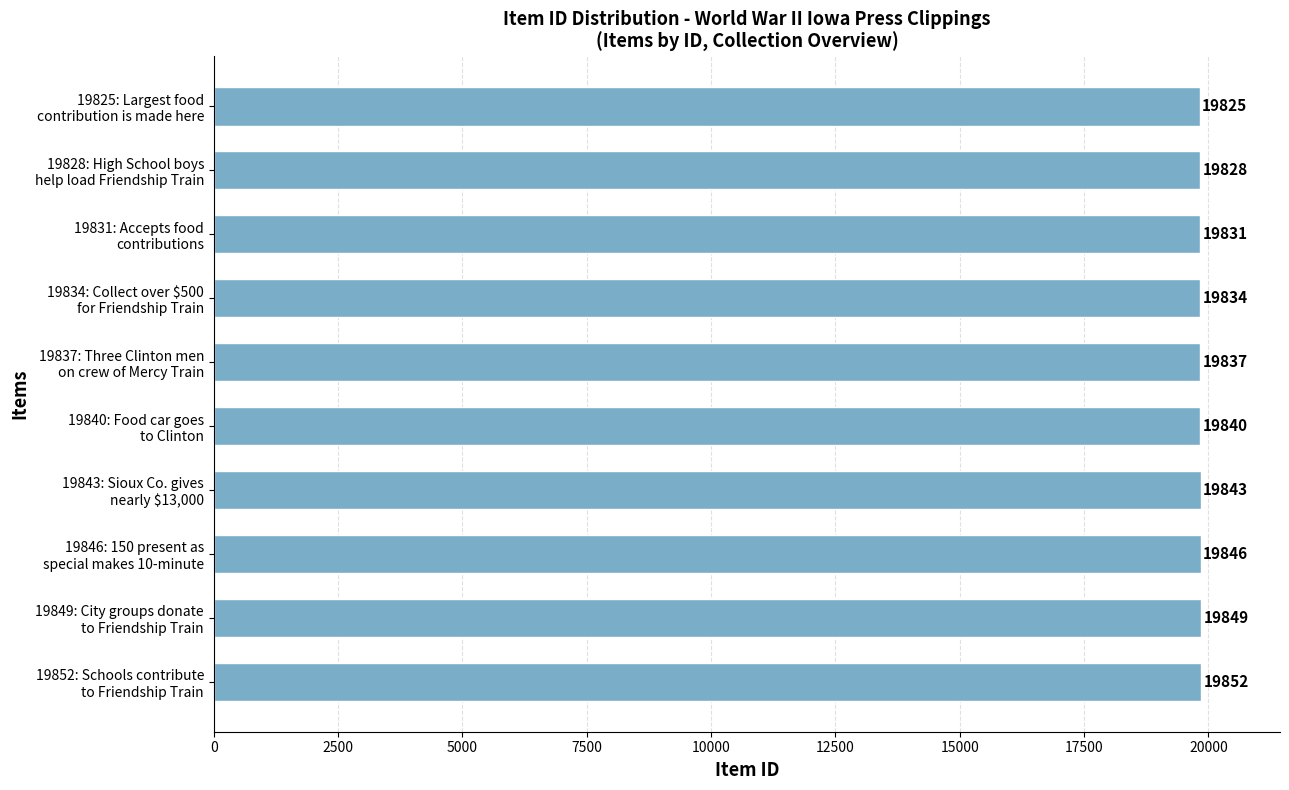

How many values are between 19831 and 19846?

6